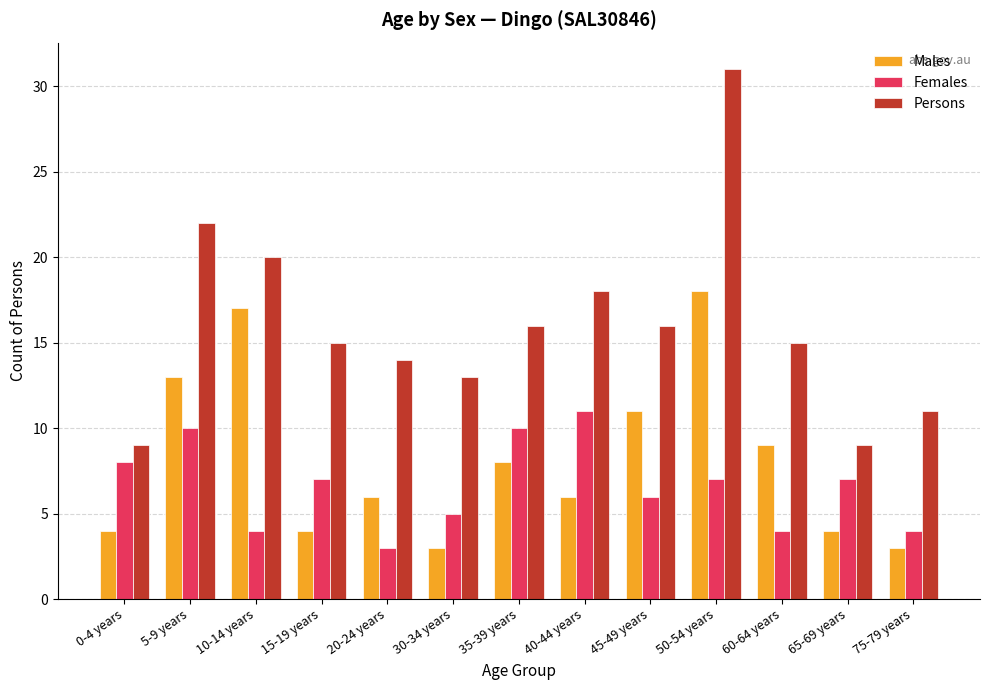

Where does the Persons series first go above 15?

5-9 years